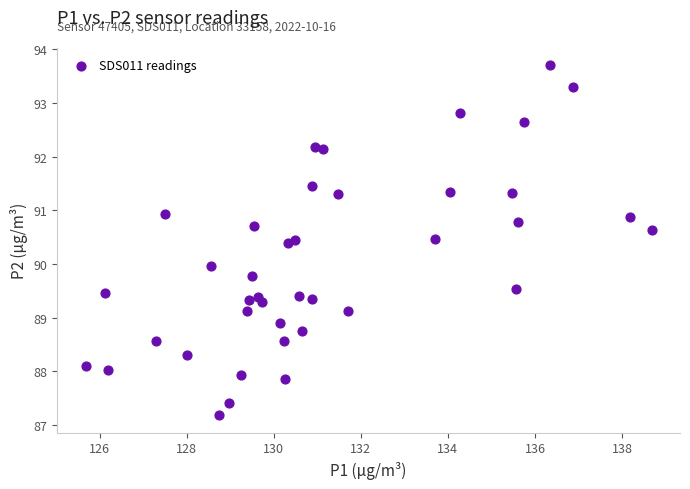

What is the range of Y values (max minus min)?

6.5